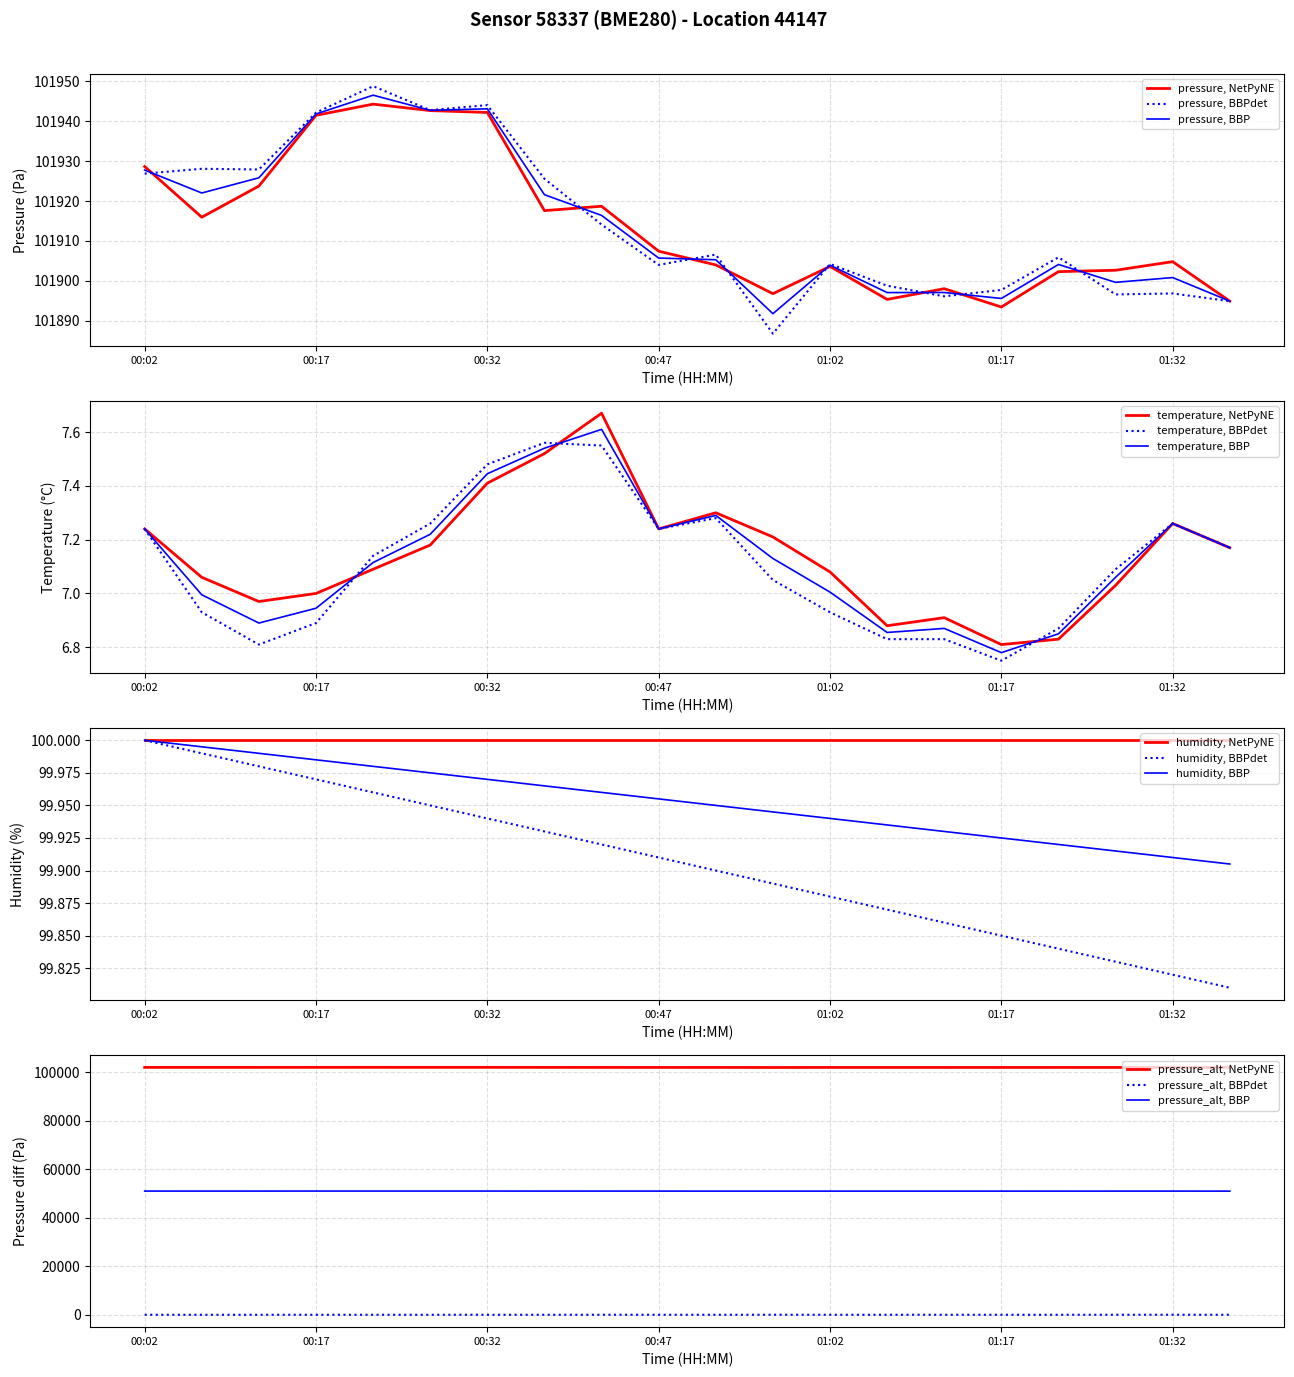

The pressure, NetPyNE series shows 101928.7 at 00:02. True or false?

True